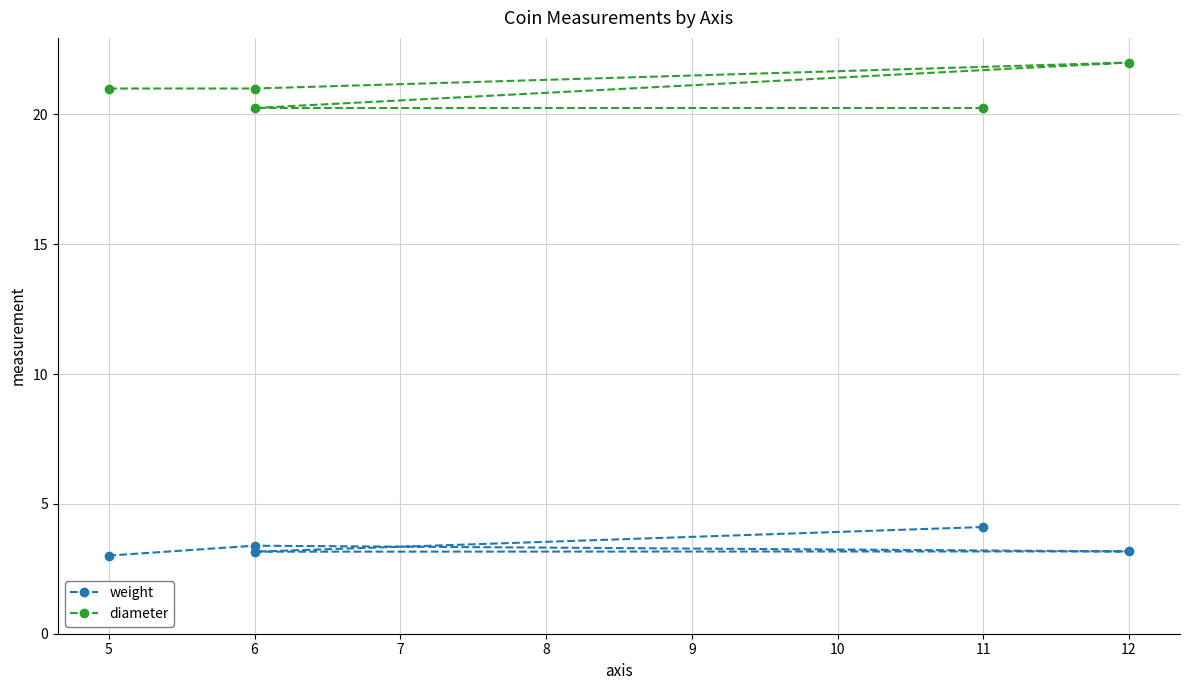

What is the value of the diameter point at the 3rd from the left?

22.0